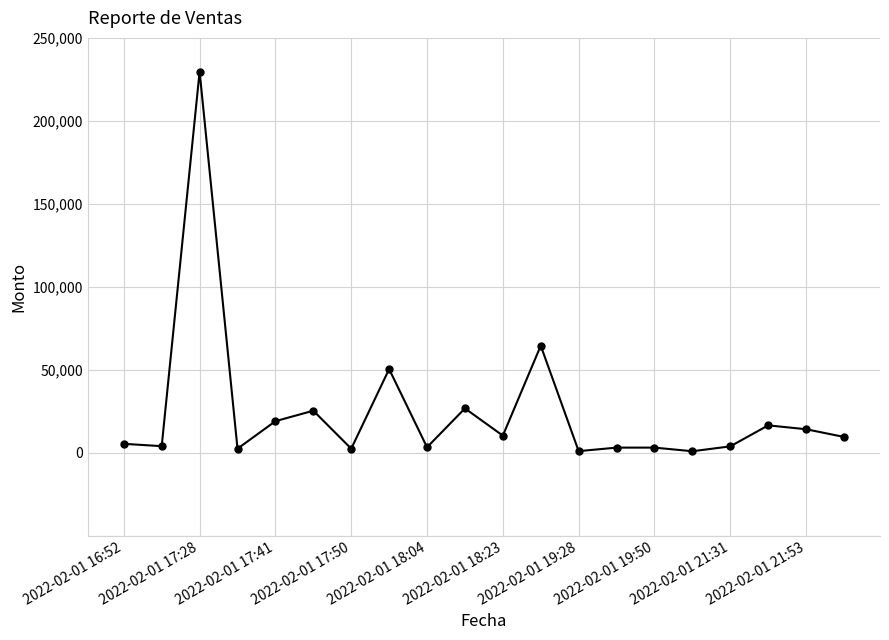

What is the difference between the second highest and second lowest values?

63540.0